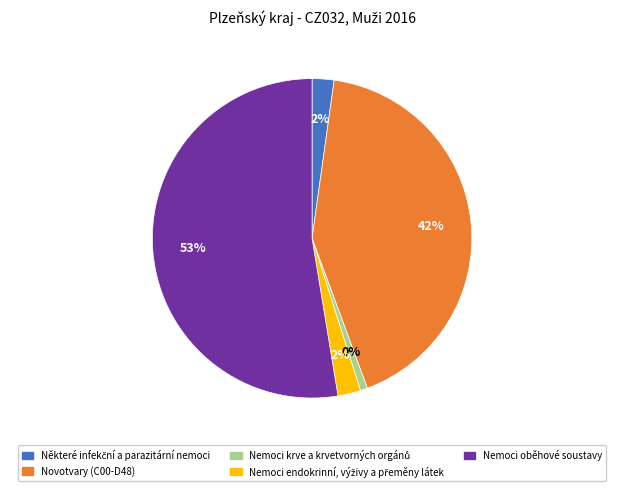

Is the sum of Některé infekční a parazitární nemoci and Nemoci krve a krvetvorných orgánů greater than half?

No